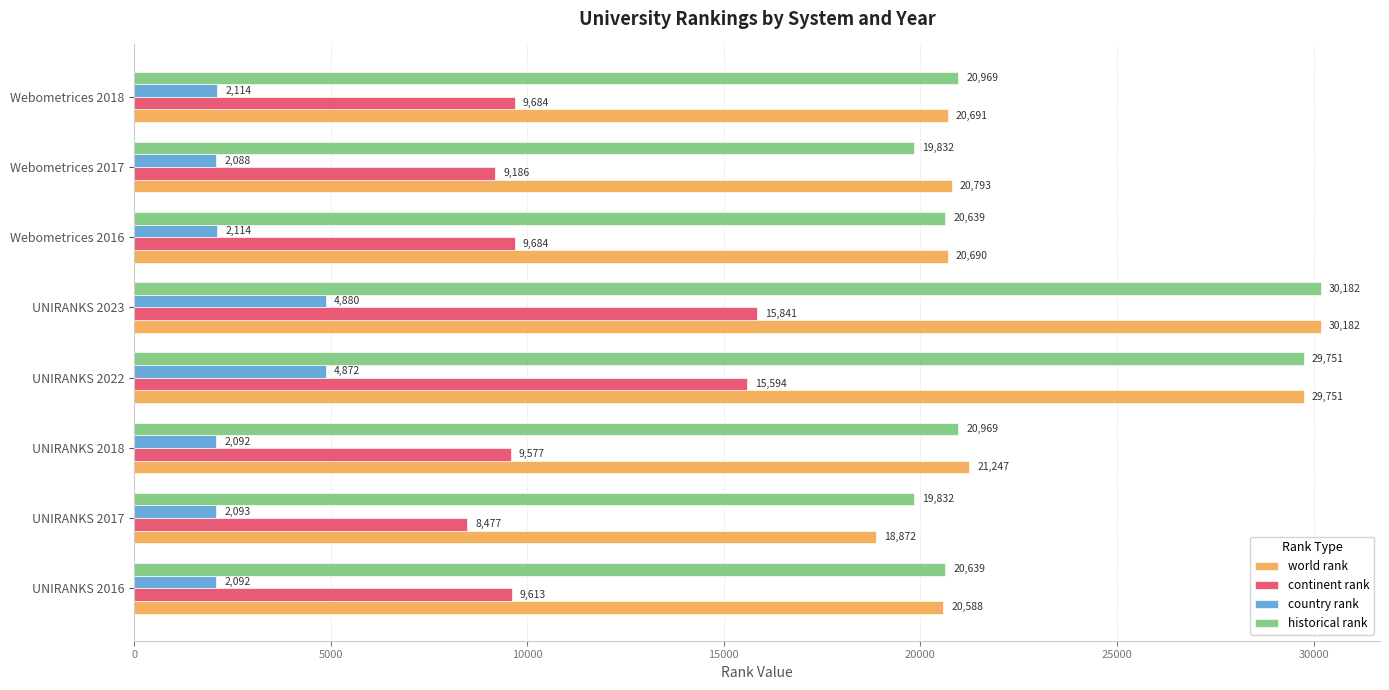

Read the world rank value at UNIRANKS 2017.

18872